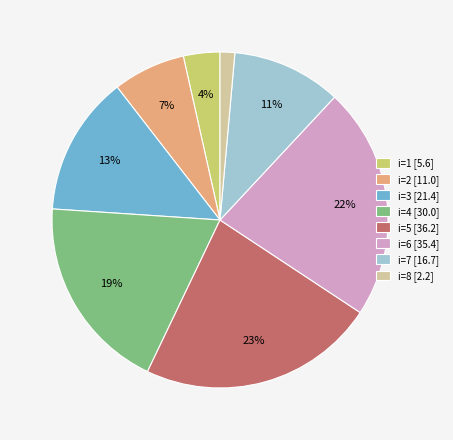

True or false: i=6 accounts for 31% of the total.

False